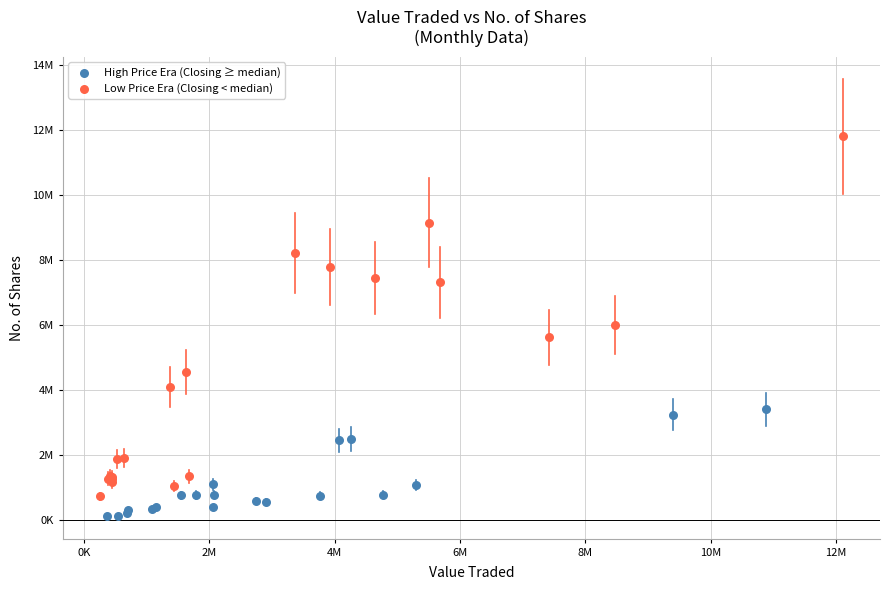

Which series reaches the maximum Y coordinate?

Low Price Era (Closing < median)